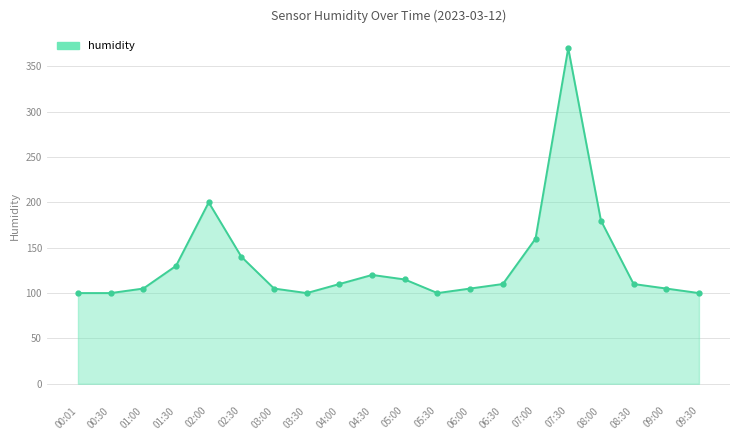

How many lines are shown in the chart?

1